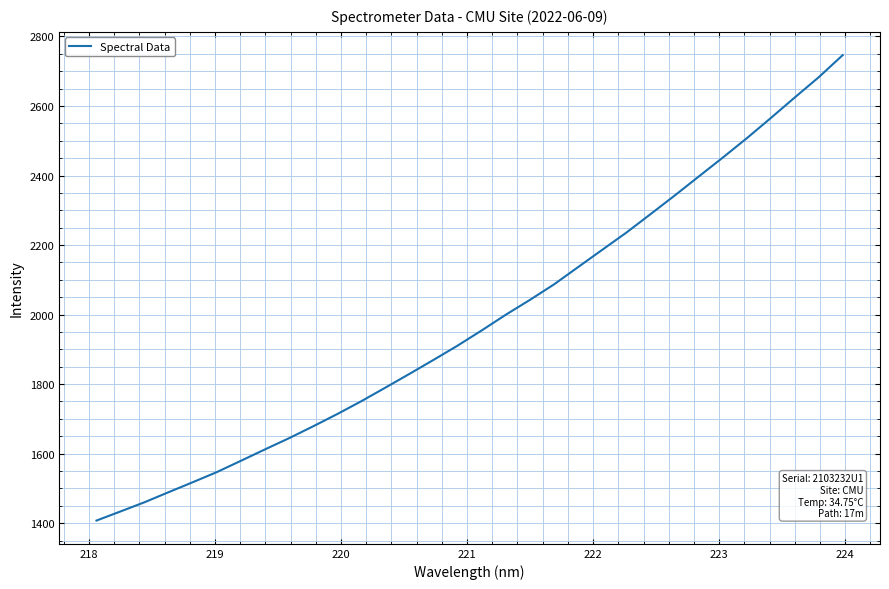

What is the maximum value shown in the chart?

2746.3